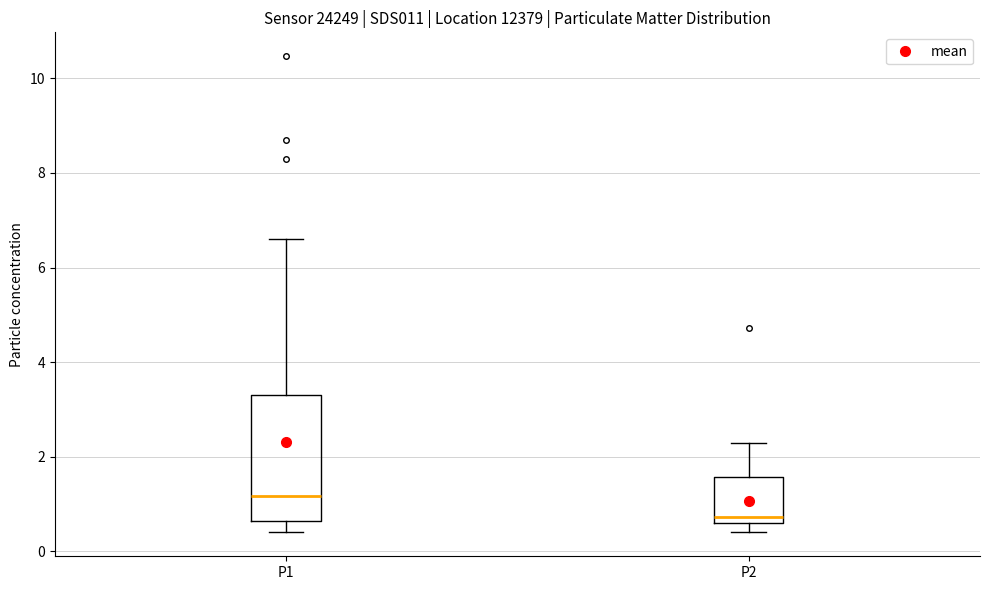

Which box's median line is the highest?

P1